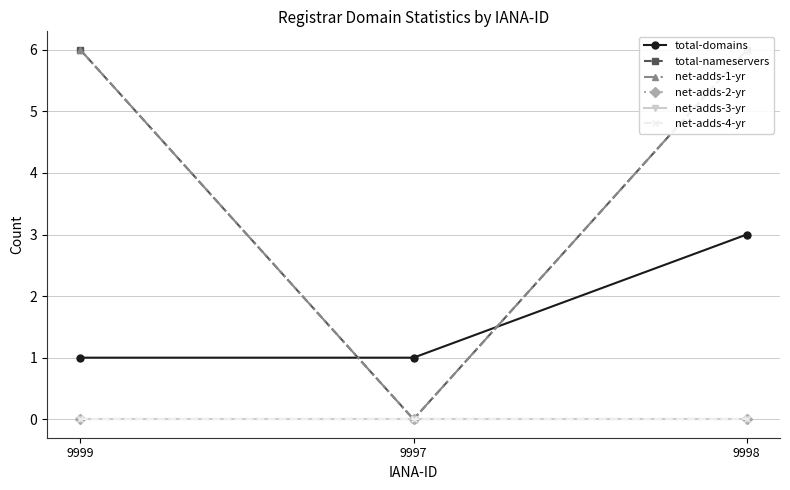

Reading right to left, transcribe all the data shown in this chart.

total-domains: 9998=3	9997=1	9999=1
total-nameservers: 9998=6	9997=0	9999=6
net-adds-1-yr: 9998=6	9997=0	9999=6
net-adds-2-yr: 9998=0	9997=0	9999=0
net-adds-3-yr: 9998=0	9997=0	9999=0
net-adds-4-yr: 9998=0	9997=0	9999=0